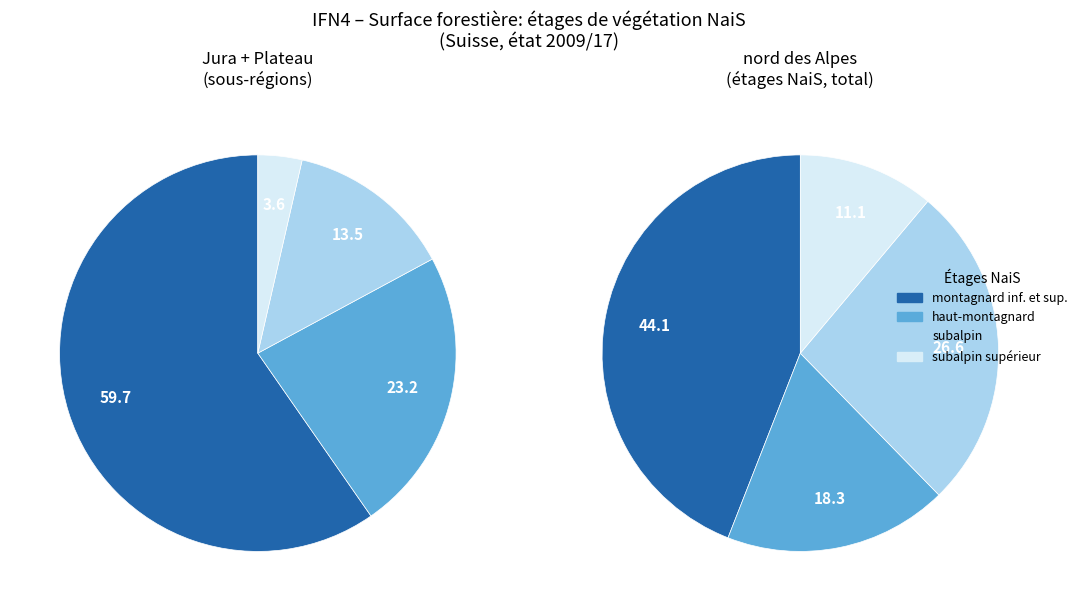

How many segments does this pie chart have?

4